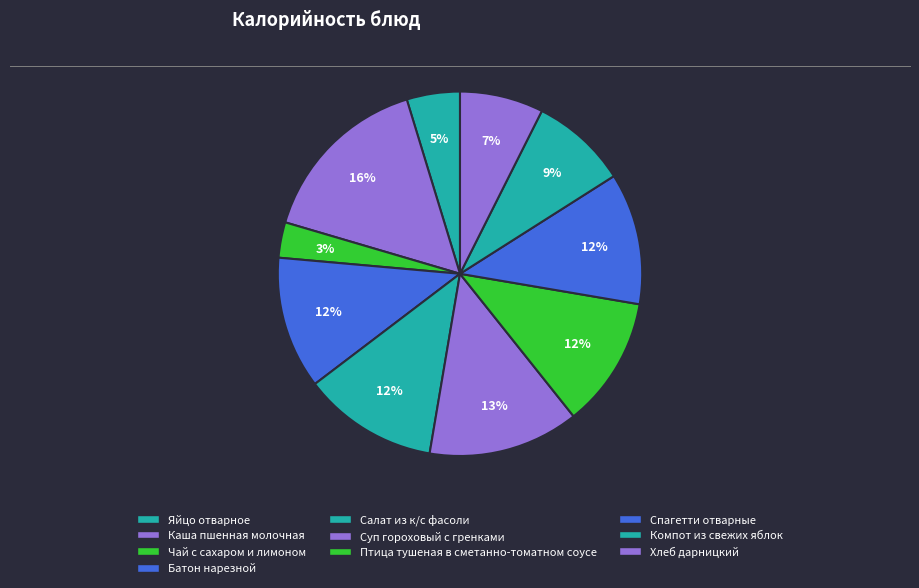

What is the change in value from Батон нарезной to Суп гороховый с гренками?

+21.7